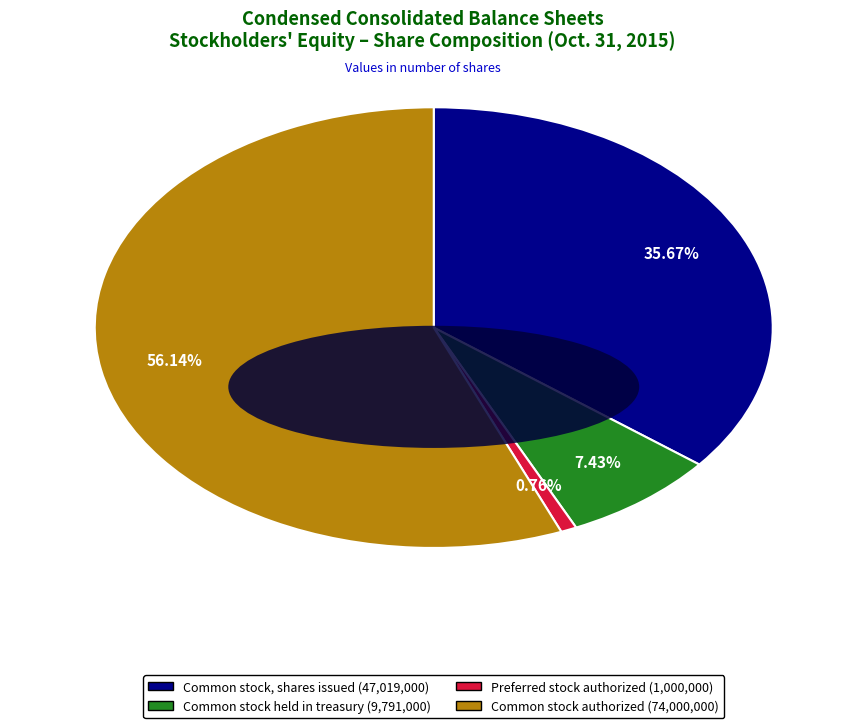

Does any single category account for the majority?

Yes